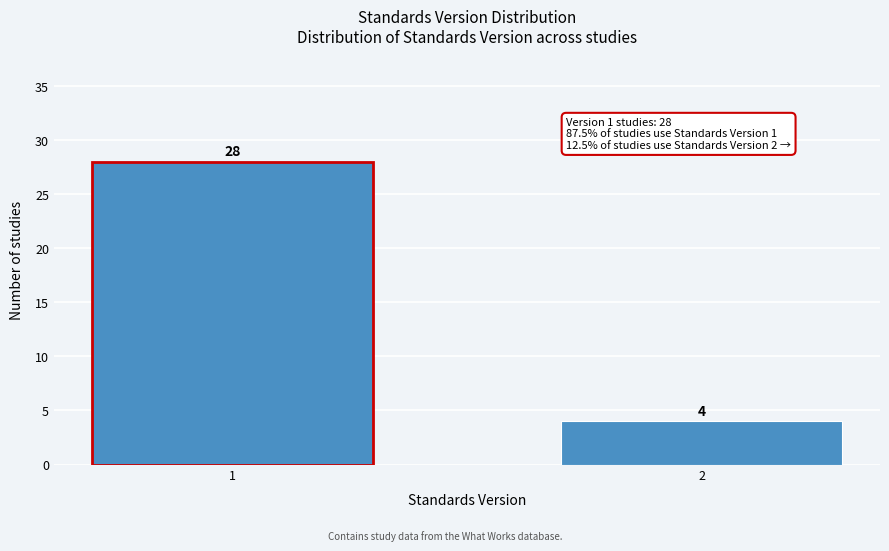

Reading right to left, list all the values displayed in this chart.

2=4	1=28